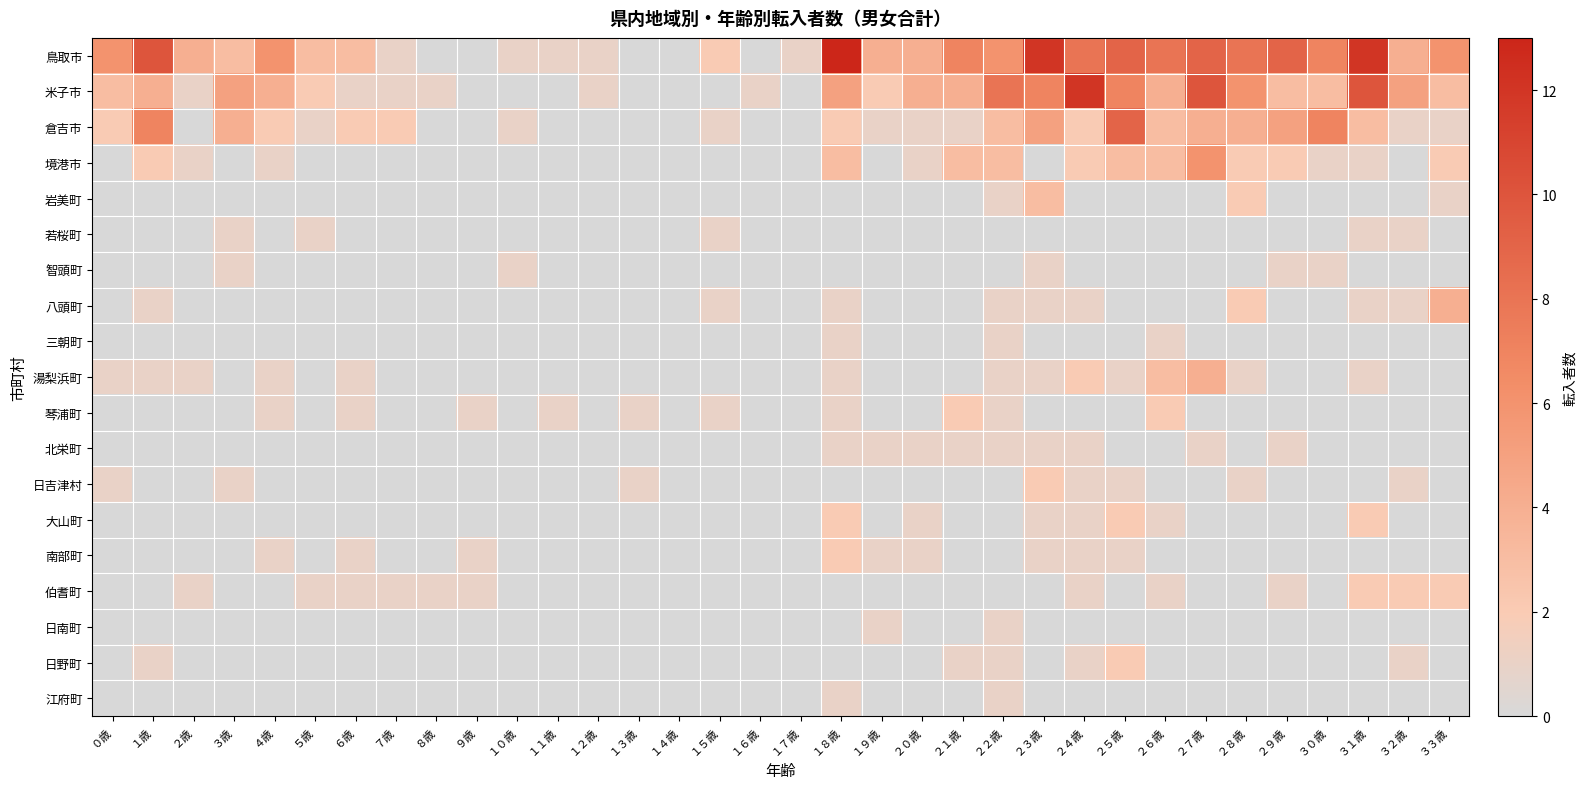

What is the maximum value shown in the chart?

13